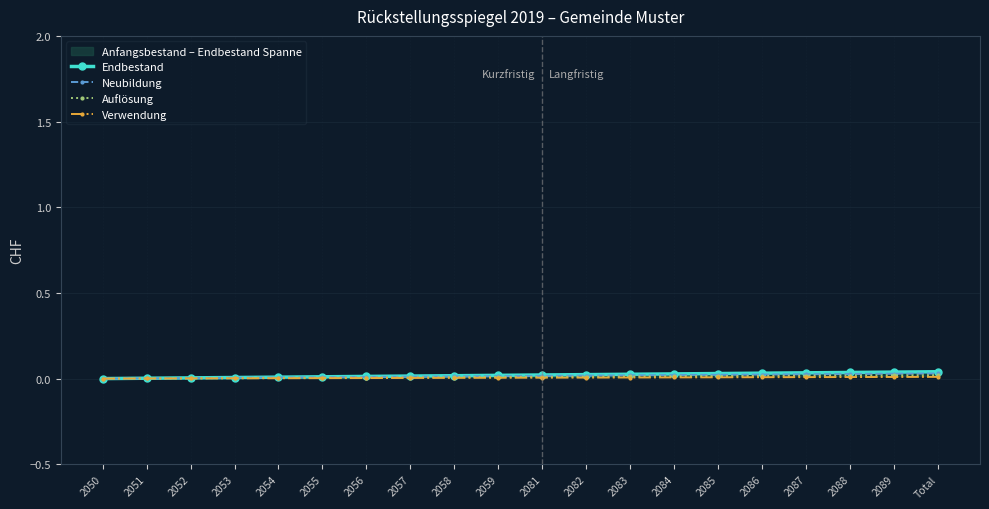

List the series in order of their peak value, highest first.

Endbestand, Neubildung, Auflösung, Verwendung